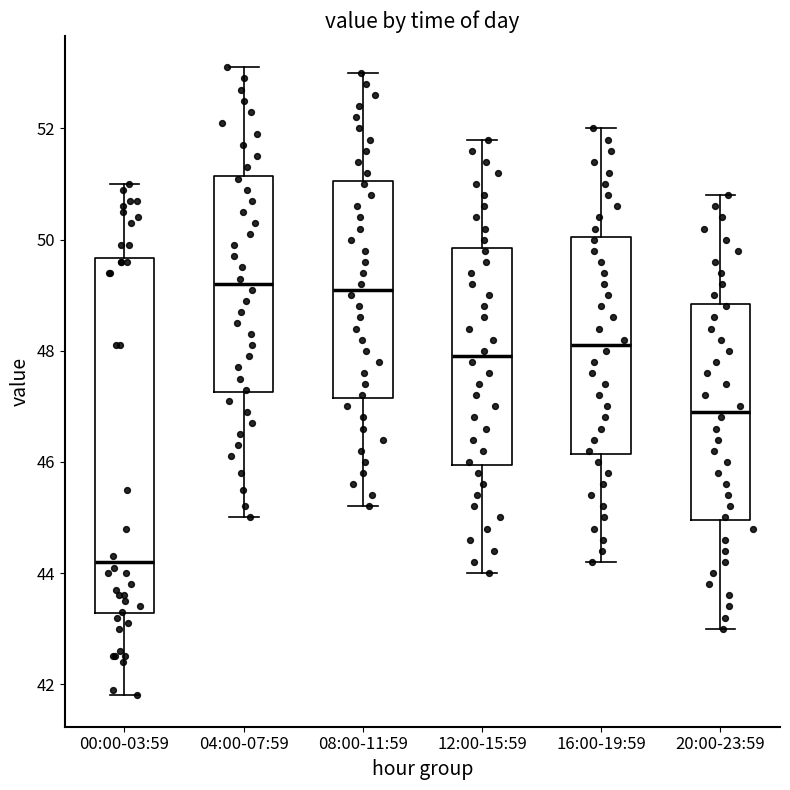

Where is the upper edge of the box for 20:00-23:59 on the y-axis? The values are not printed on the chart, so give them approximately, as read against the axis.

48.8